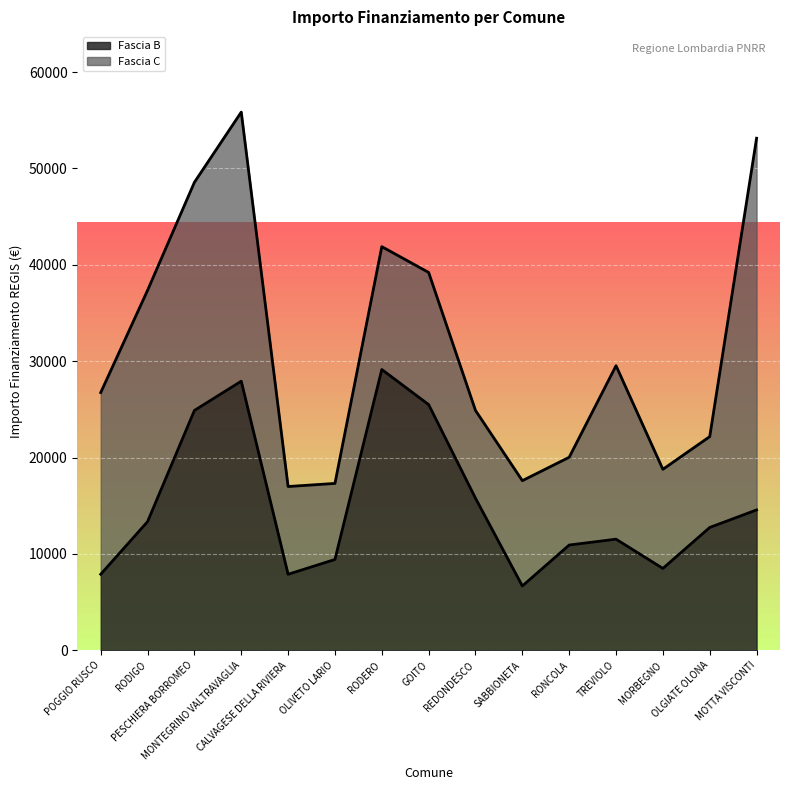

Which label corresponds to the smallest value in the chart?

SABBIONETA